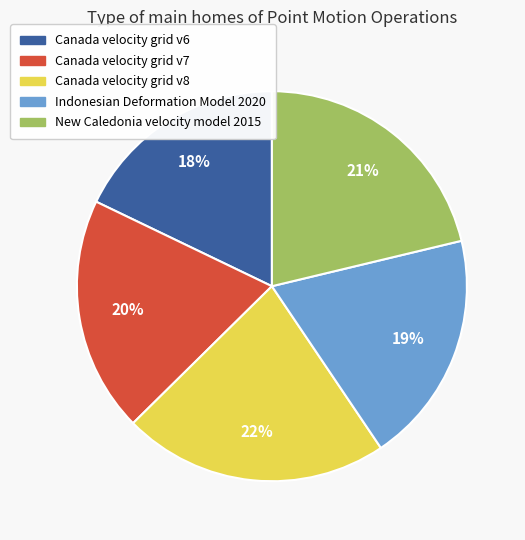

Which has a higher value, Canada velocity grid v8 or Indonesian Deformation Model 2020?

Canada velocity grid v8